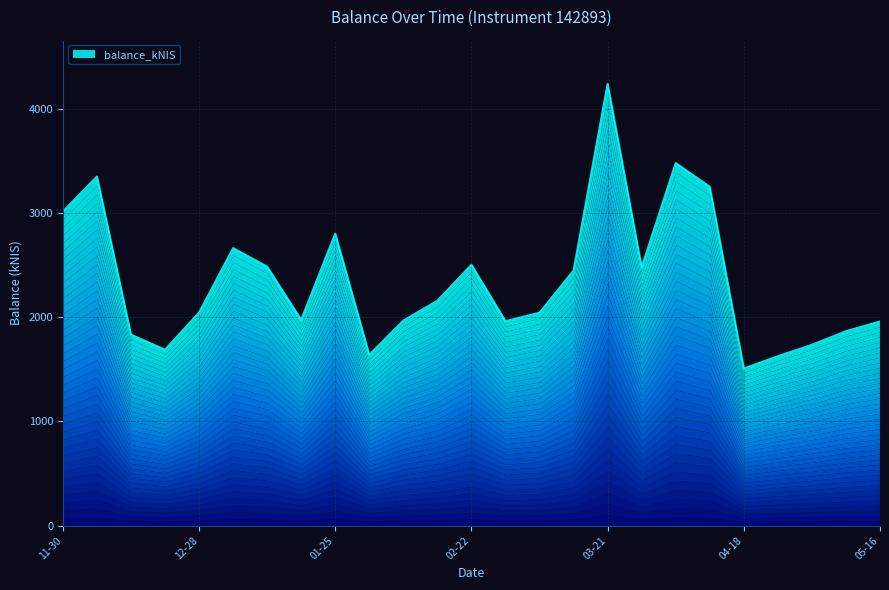

What is the ratio of the value at 2024-03-07 to the value at 2024-02-29?

1.0